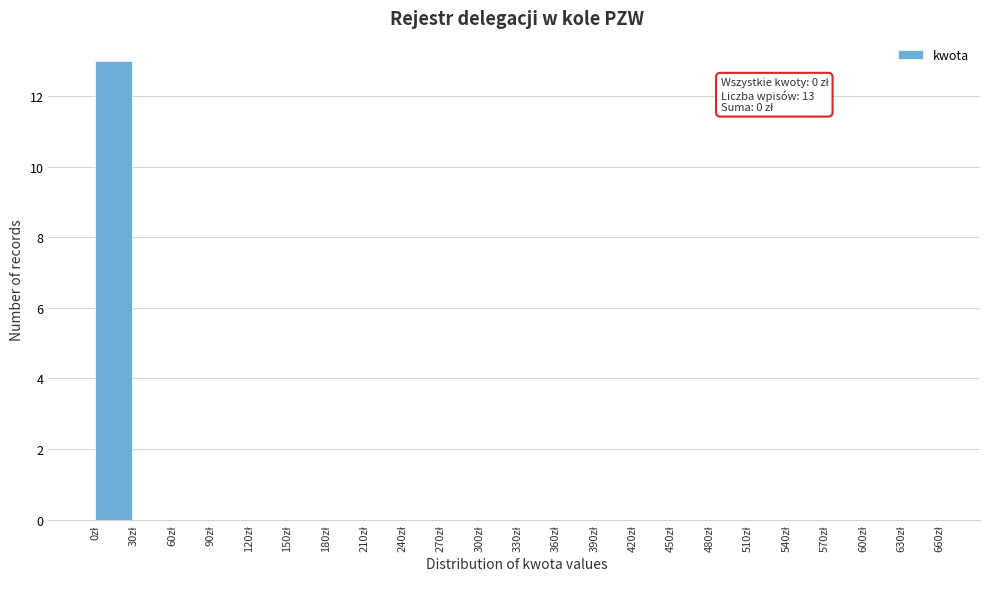

Which range on the x-axis has the tallest bar?

0 to 30